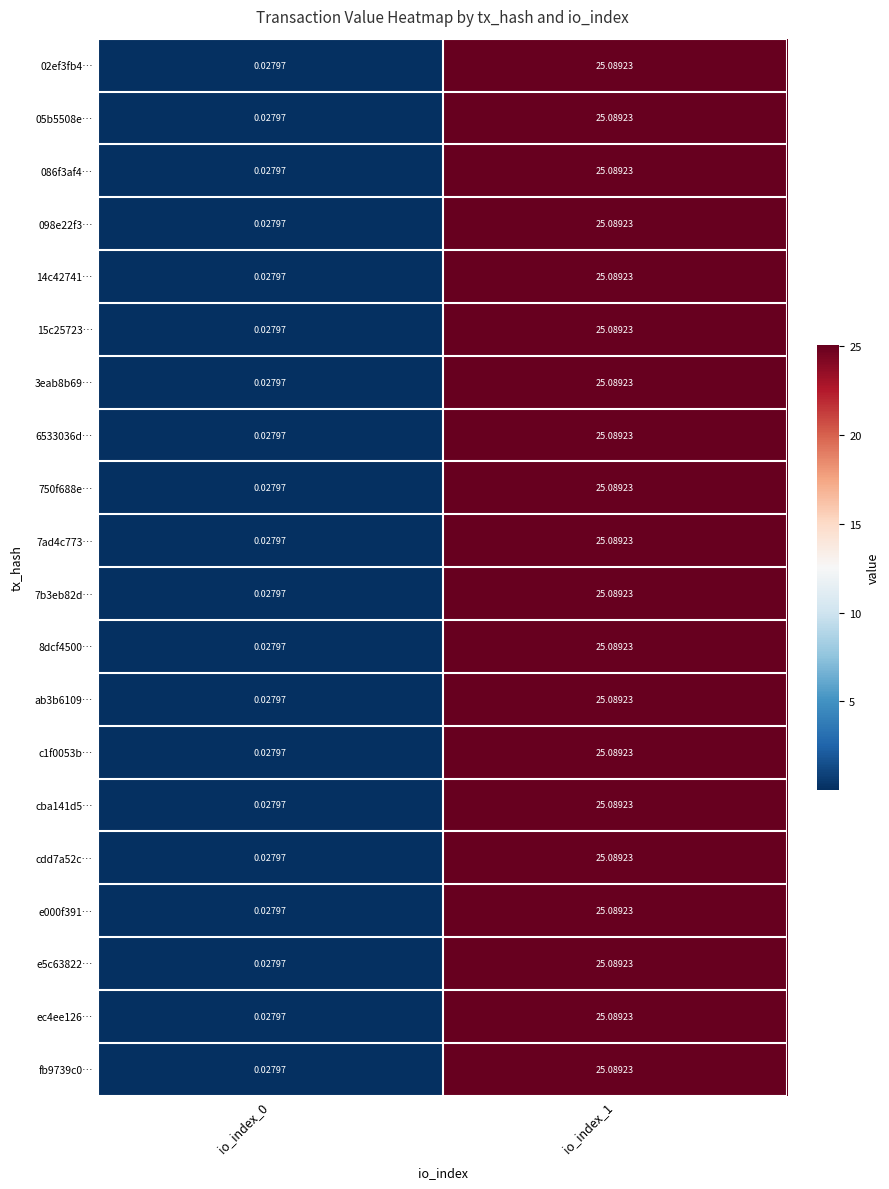

Is the value of e000f391… at io_index_0 greater than the value of 086f3af4… at io_index_1?

No